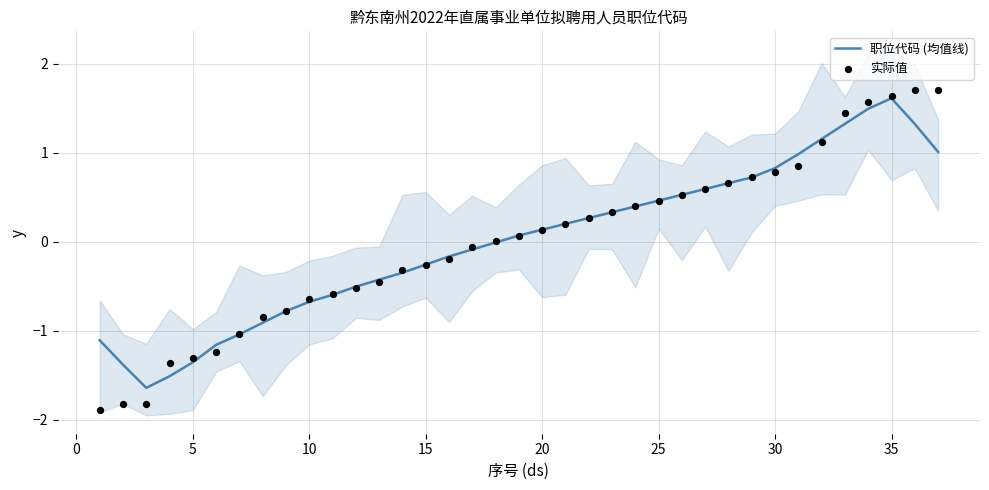

Which series contains the highest Y value?

实际值